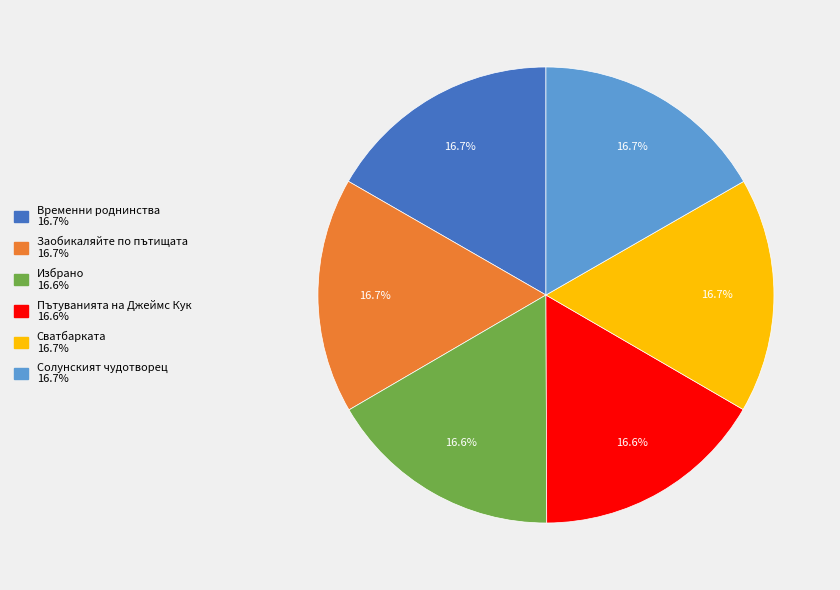

Is there a majority slice in this chart?

No